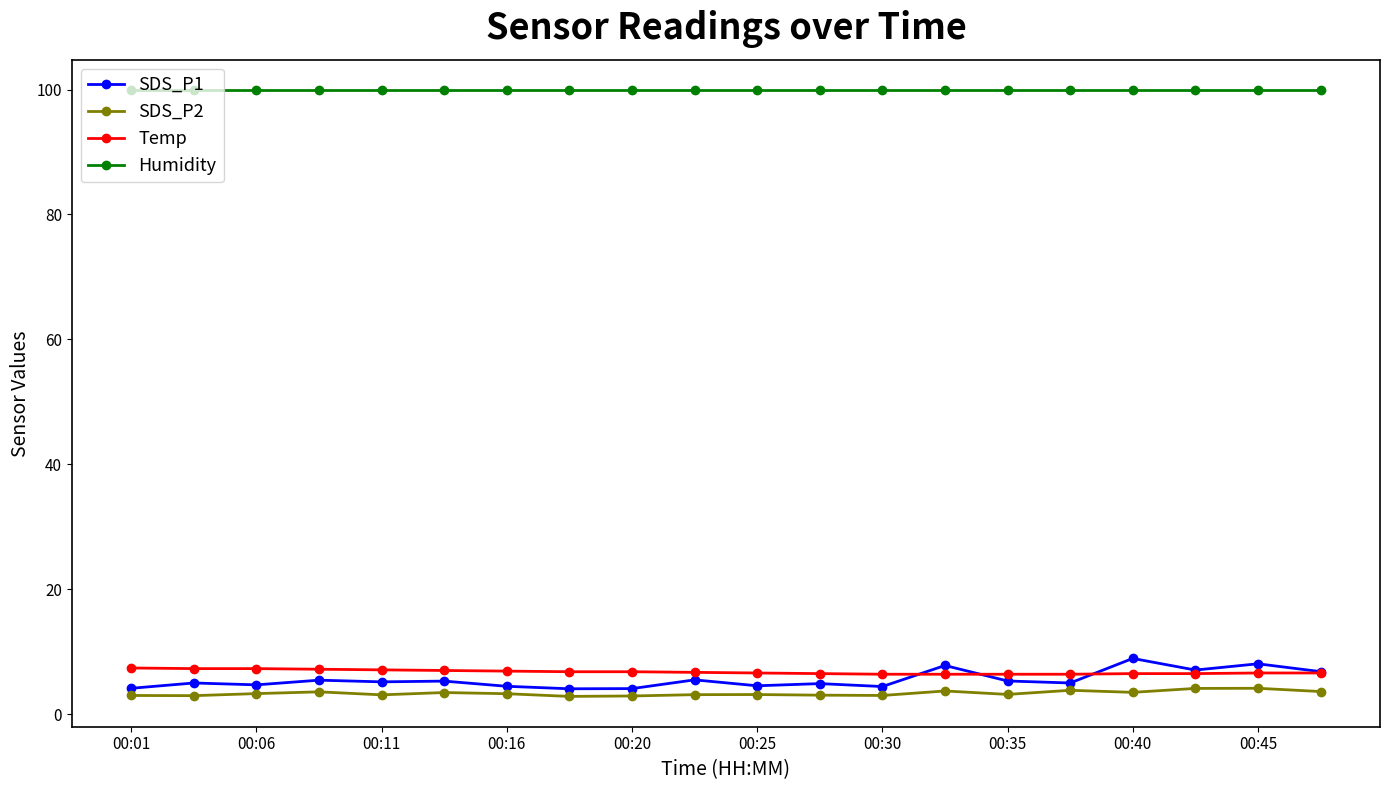

Which series has the largest total across all categories?

Humidity